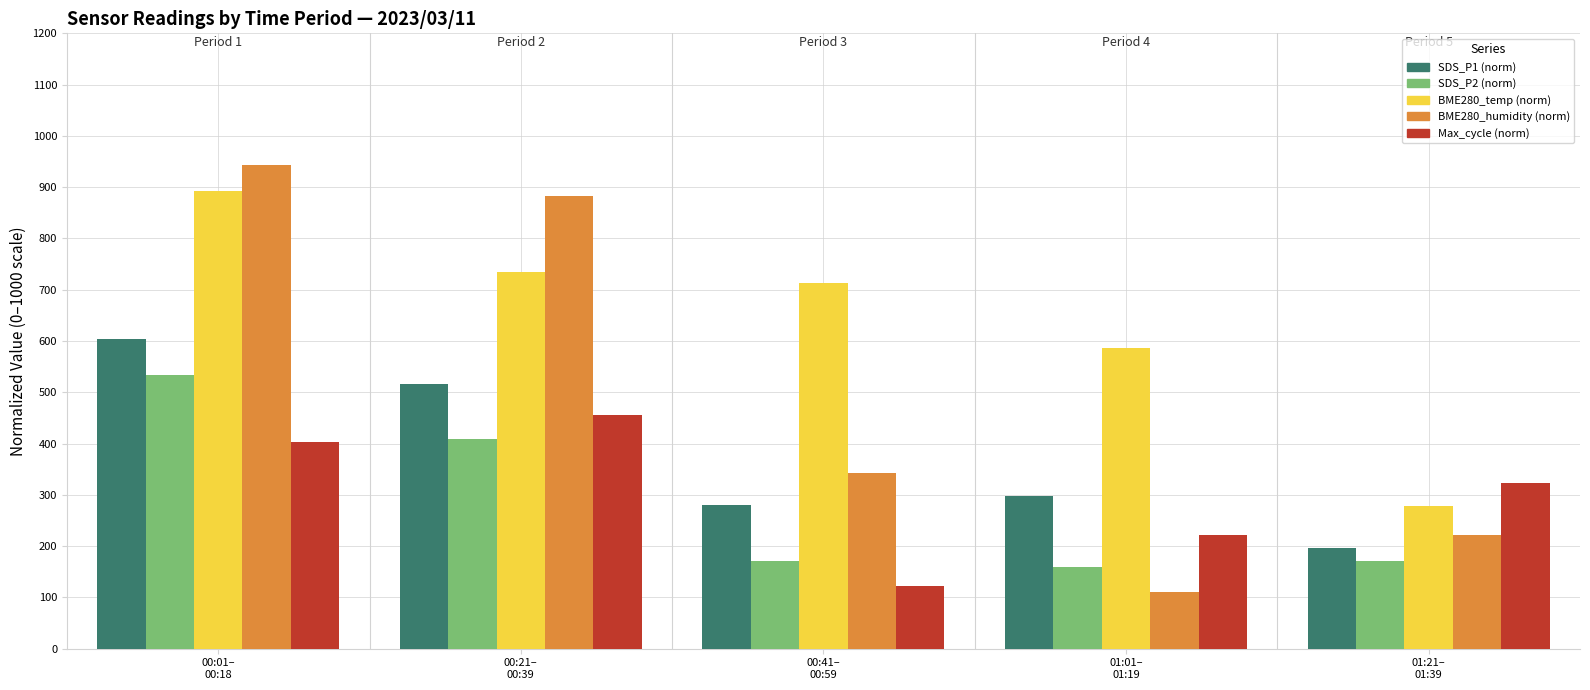

What is the difference between the second highest and second lowest values in the BME280_temp (norm) series?

148.7